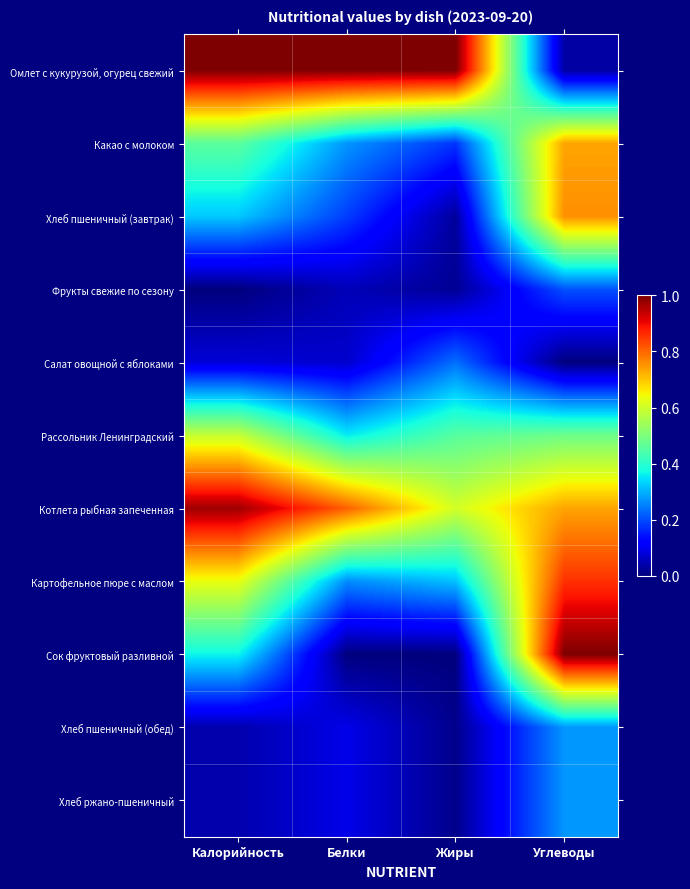

Reading left to right, list all the values displayed in this chart.

Омлет с кукурузой, огурец свежий: Калорийность=1.0	Белки=1.0	Жиры=1.0	Углеводы=0.0
Какао с молоком: Калорийность=0.5	Белки=0.3	Жиры=0.2	Углеводы=0.7
Хлеб пшеничный (завтрак): Калорийность=0.3	Белки=0.2	Жиры=0.0	Углеводы=0.8
Фрукты свежие по сезону: Калорийность=0.0	Белки=0.1	Жиры=0.0	Углеводы=0.2
Салат овощной с яблоками: Калорийность=0.1	Белки=0.1	Жиры=0.2	Углеводы=0.0
Рассольник Ленинградский: Калорийность=0.6	Белки=0.4	Жиры=0.5	Углеводы=0.5
Котлета рыбная запеченная: Калорийность=1.0	Белки=0.8	Жиры=0.6	Углеводы=0.7
Картофельное пюре с маслом: Калорийность=0.6	Белки=0.3	Жиры=0.3	Углеводы=0.9
Сок фруктовый разливной: Калорийность=0.4	Белки=0.0	Жиры=0.0	Углеводы=1.0
Хлеб пшеничный (обед): Калорийность=0.0	Белки=0.1	Жиры=0.0	Углеводы=0.3
Хлеб ржано-пшеничный: Калорийность=0.0	Белки=0.1	Жиры=0.0	Углеводы=0.3